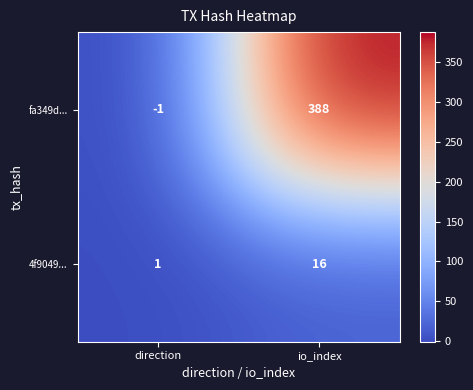

What is the difference between the maximum and minimum values in the fa349d... series?

389